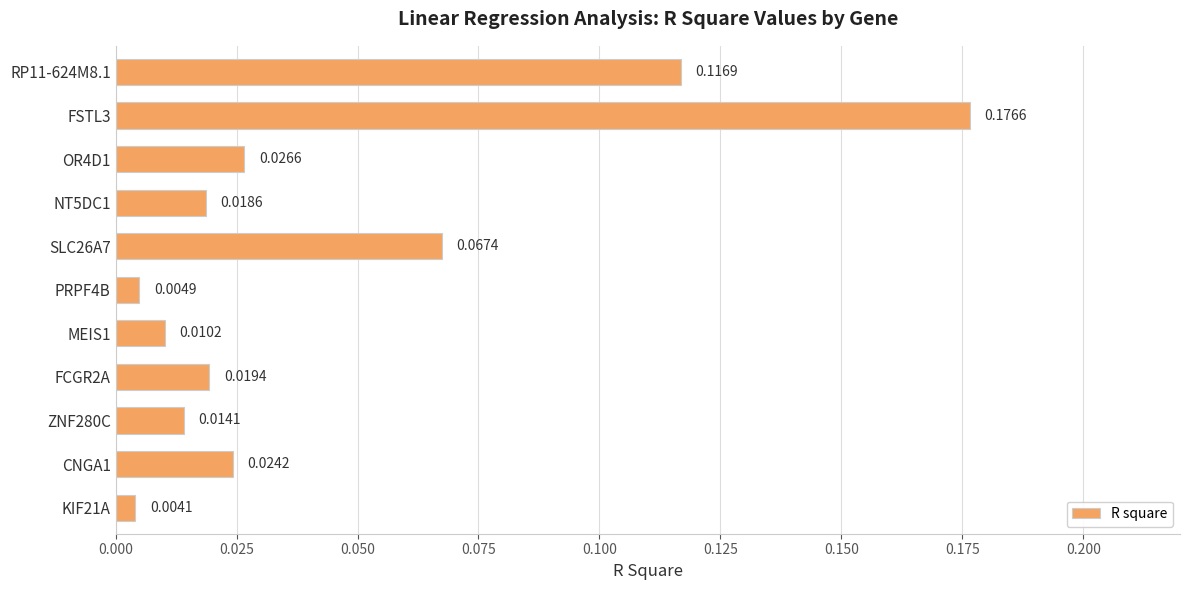

Does the chart contain any negative values?

No